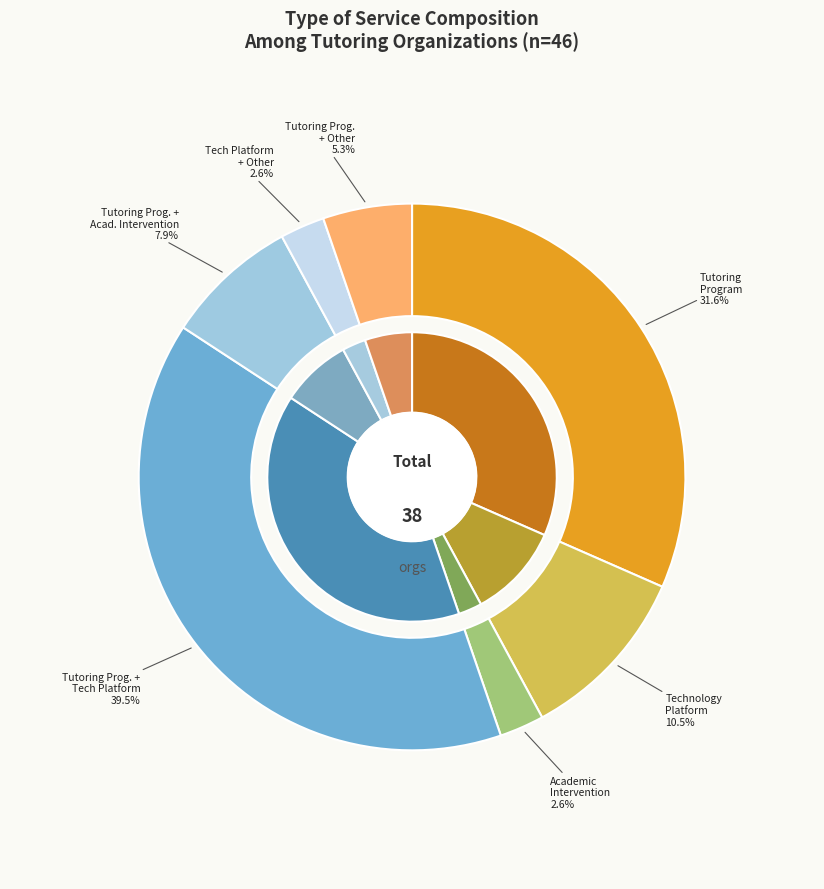

How many slices are in this pie chart?

7